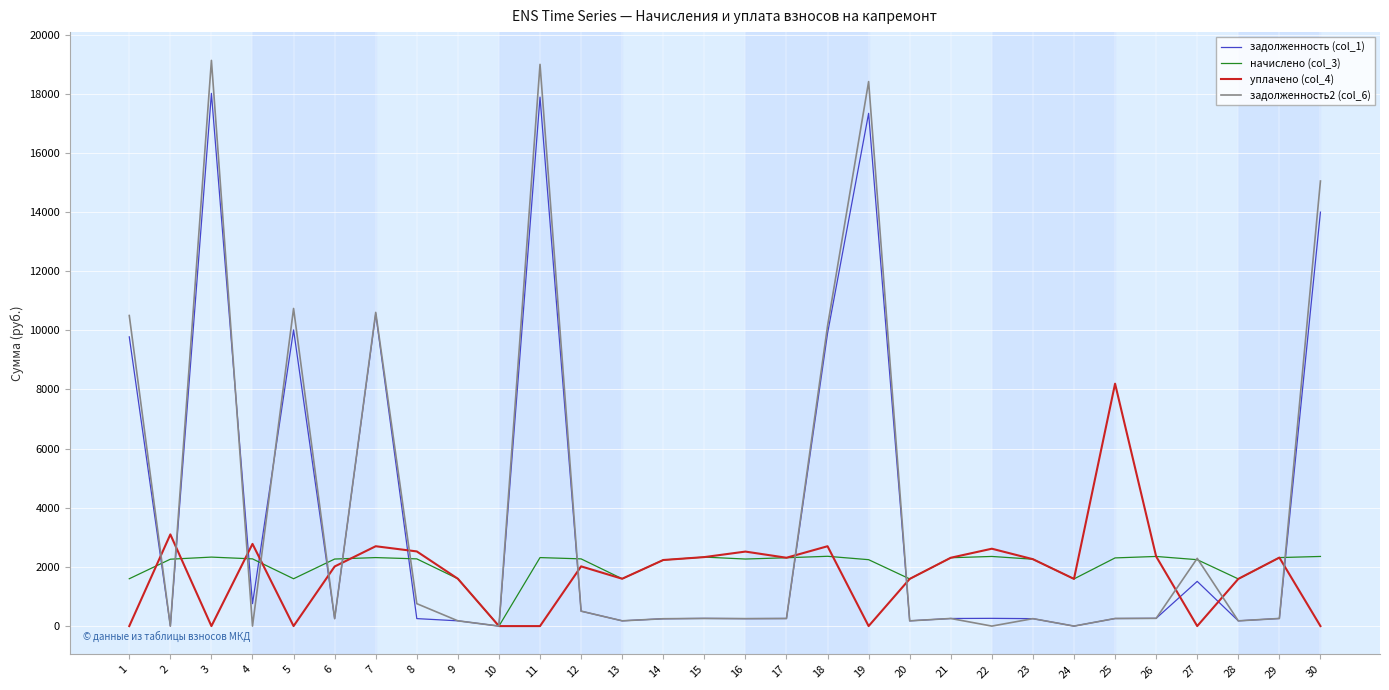

What is the difference between the second highest and second lowest values in the задолженность2 (col_6) series?

18994.1